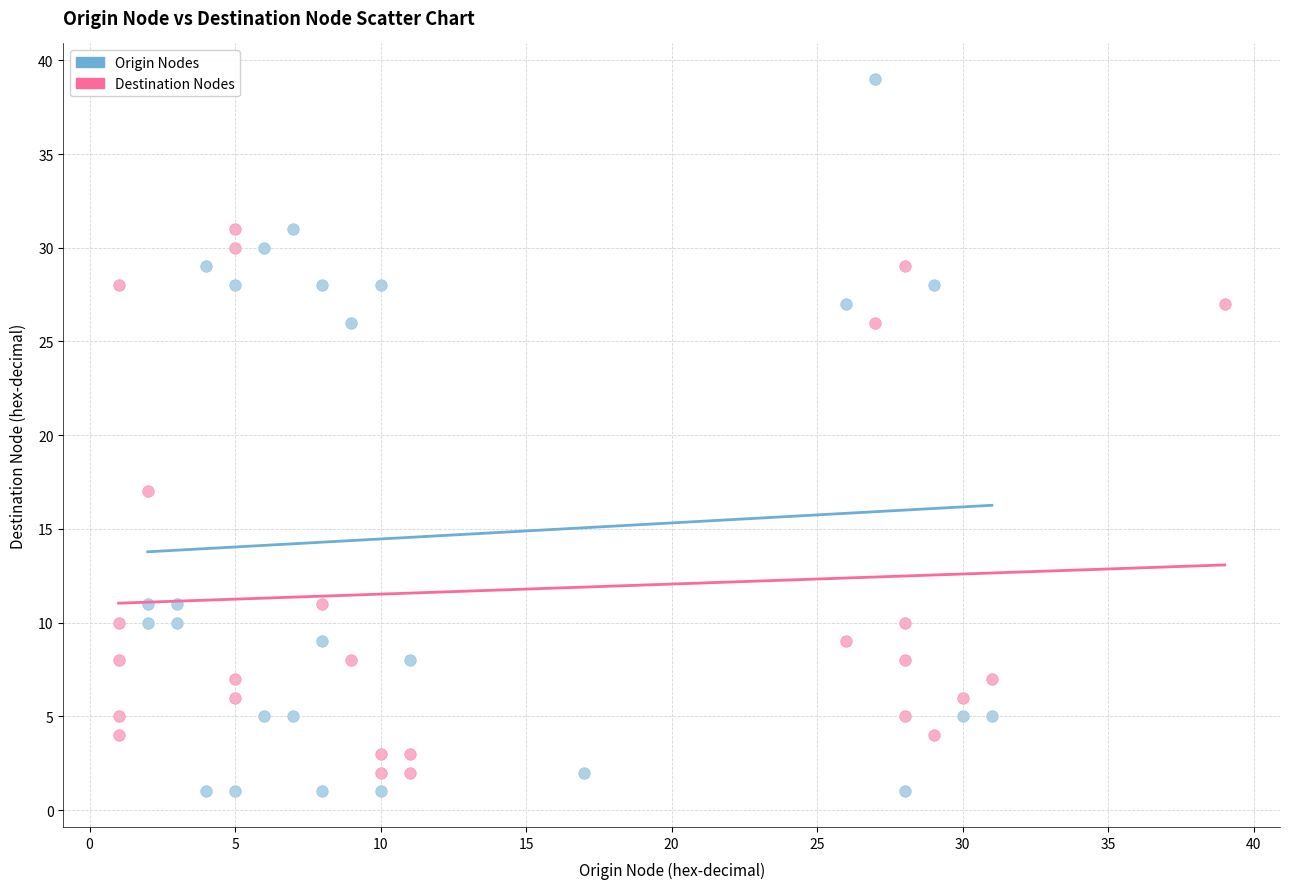

Which series has the largest Y range (max minus min)?

Origin Nodes